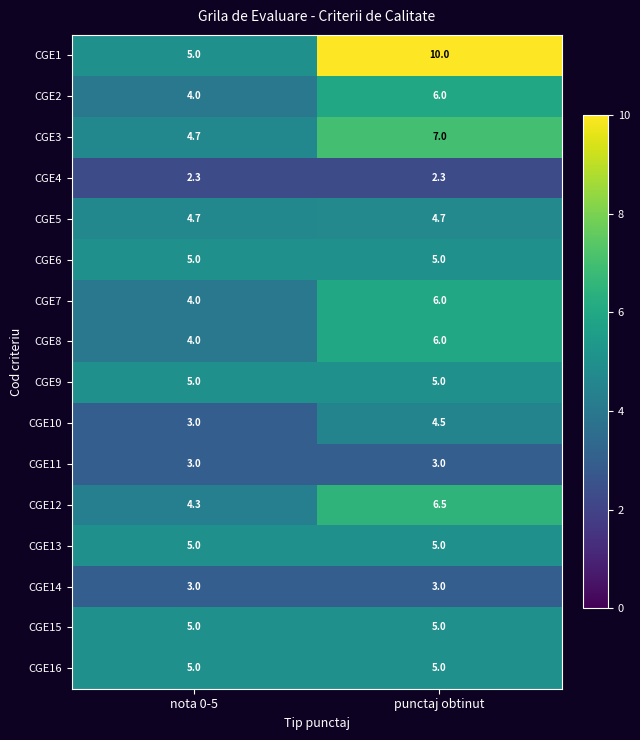

What is the average value of the CGE10 series?

3.8